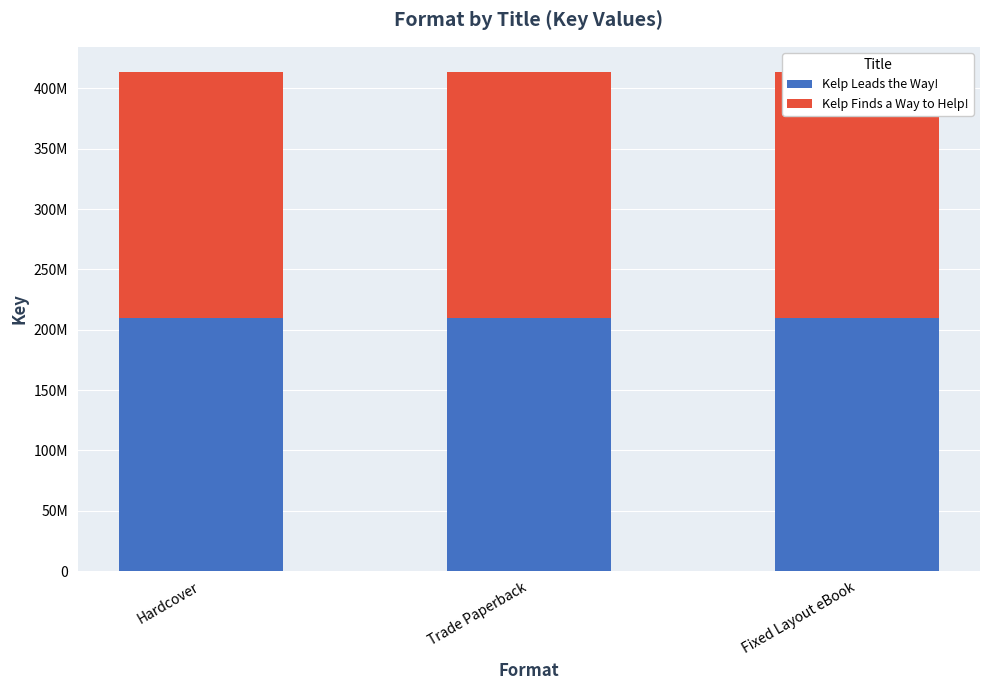

At how many categories does at least one series exceed 205367154?

3